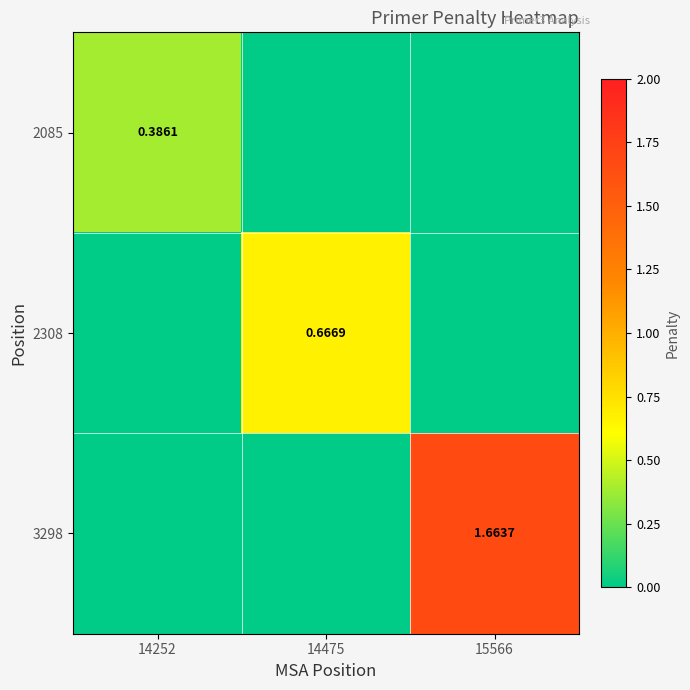

Rank the series by their maximum value, from highest to lowest.

3298, 2308, 2085